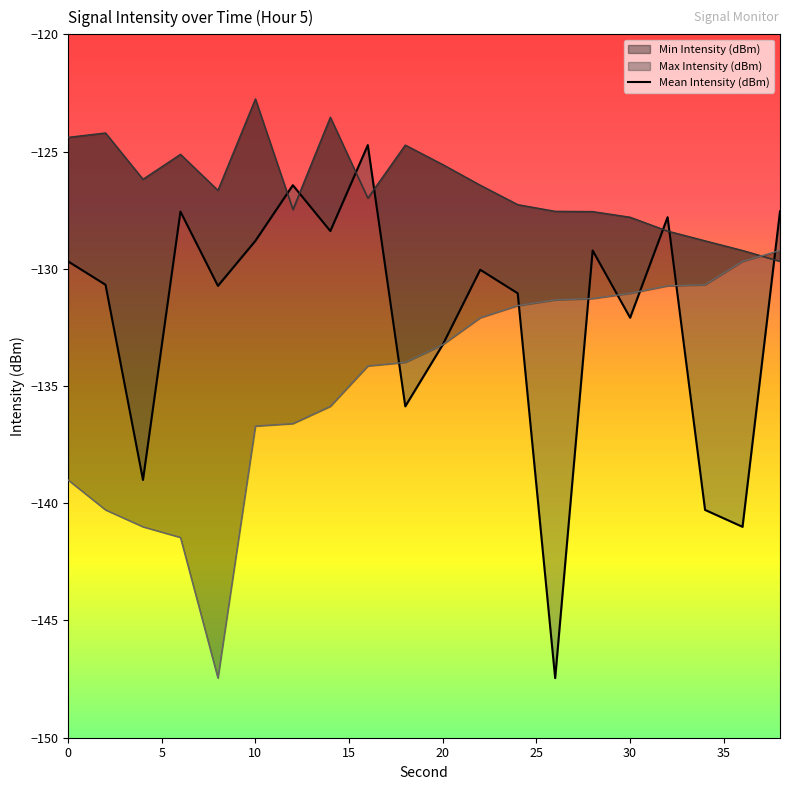

Where do Max Intensity (dBm) and Mean Intensity (dBm) first cross each other?

10 and 12